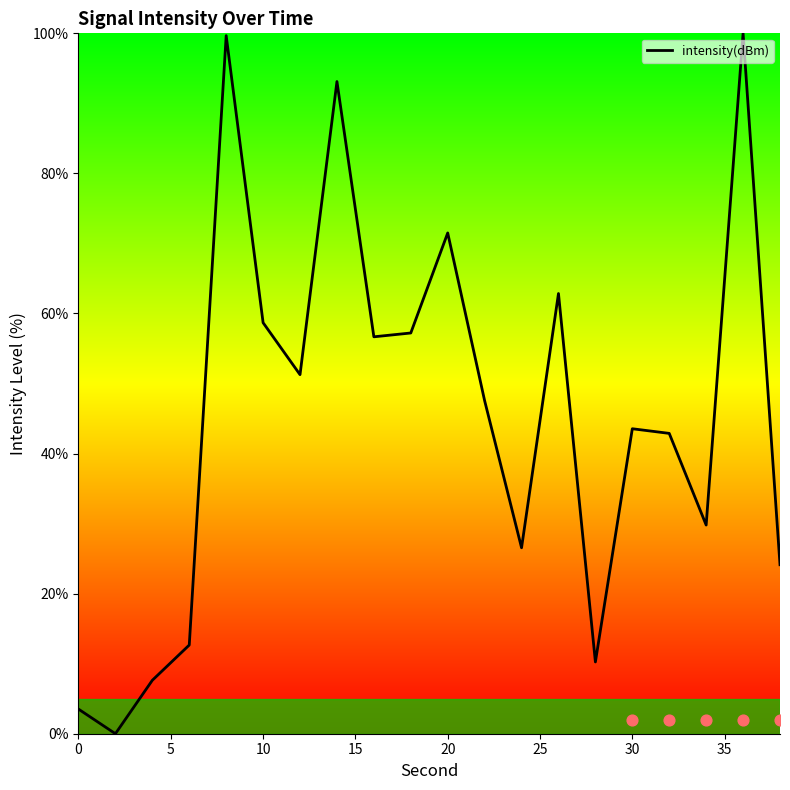

What is the maximum value for intensity(dBm)?

100.0